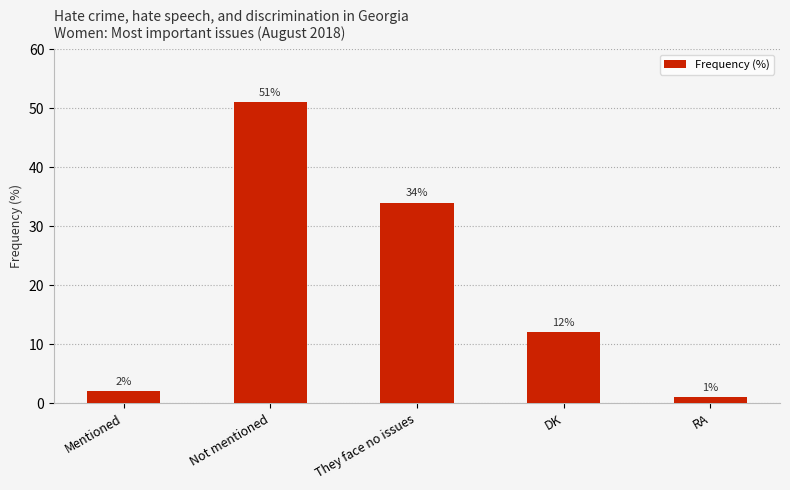

List the labels in order of value, smallest first.

RA, Mentioned, DK, They face no issues, Not mentioned